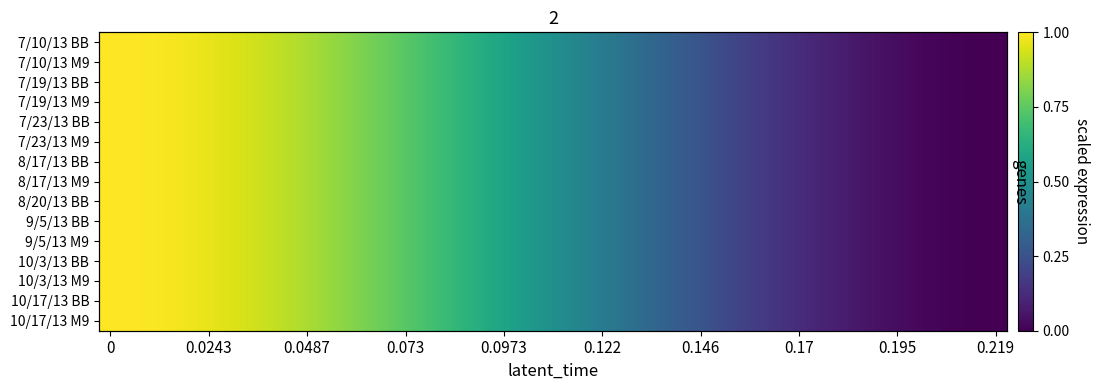

List the series in order of their peak value, lowest first.

7/19/13 BB, 7/19/13 M9, 10/3/13 BB, 7/23/13 BB, 7/23/13 M9, 8/17/13 M9, 9/5/13 BB, 9/5/13 M9, 10/3/13 M9, 8/17/13 BB, 7/10/13 M9, 10/17/13 M9, 8/20/13 BB, 7/10/13 BB, 10/17/13 BB